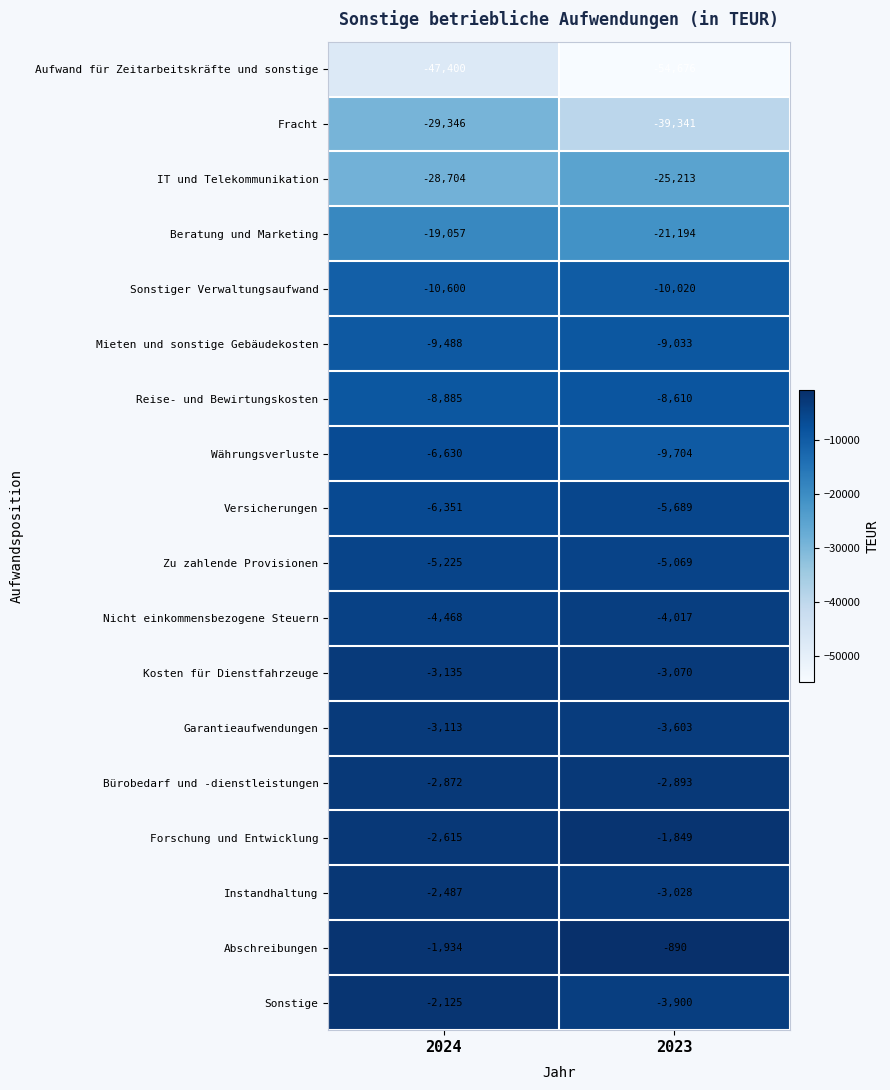

Which category has the lowest value in the Aufwand für Zeitarbeitskräfte und sonstige series?

2023